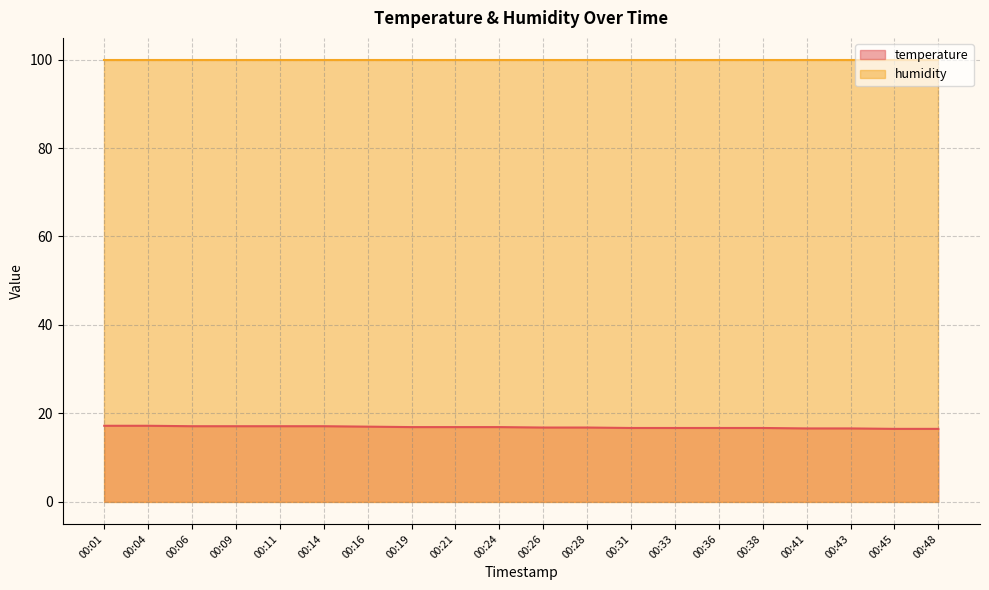

The value at 00:45 is 16.5. True or false?

True